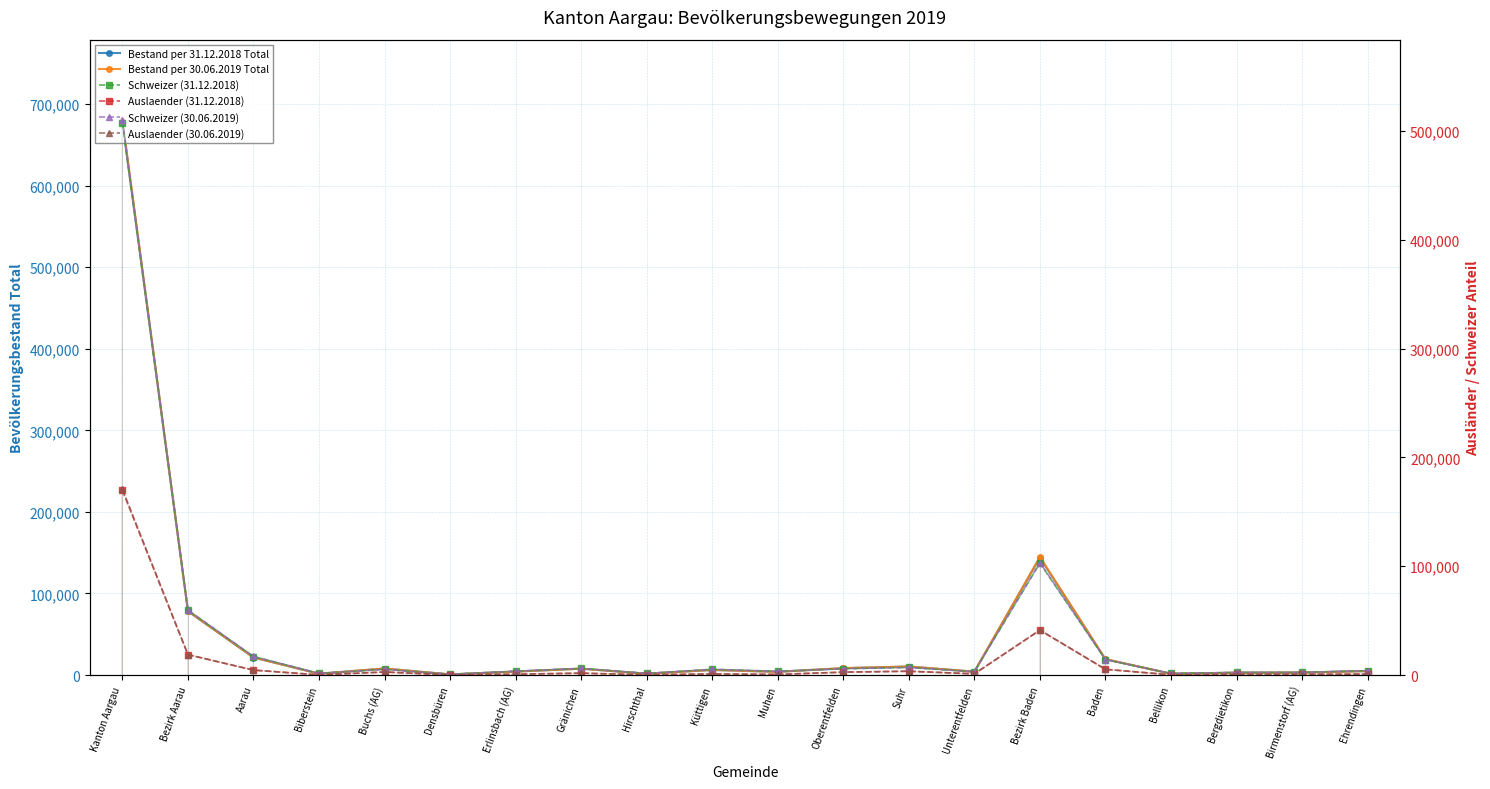

What is the label of the 11th point from the left?

Muhen